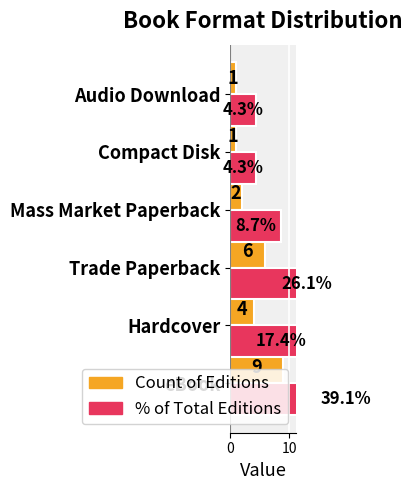

What is the difference between the second highest and minimum values in the Count of Editions series?

5.0